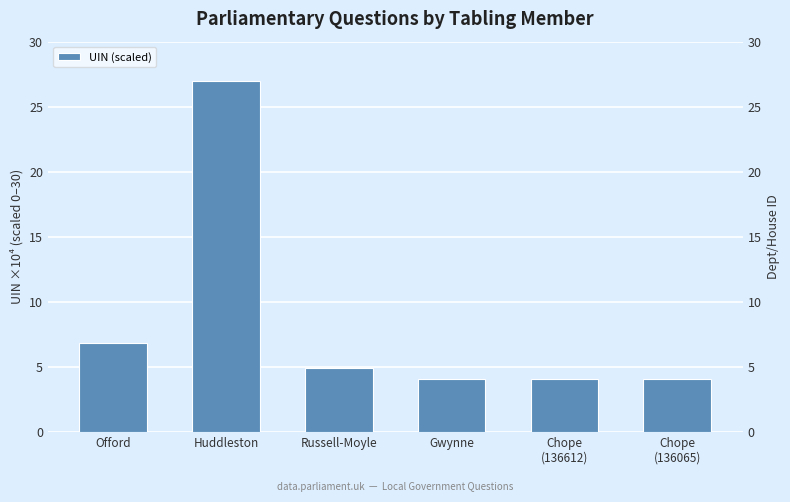

Reading left to right, what are all the values shown in this chart?

6.8	27.0	4.9	4.1	4.1	4.0